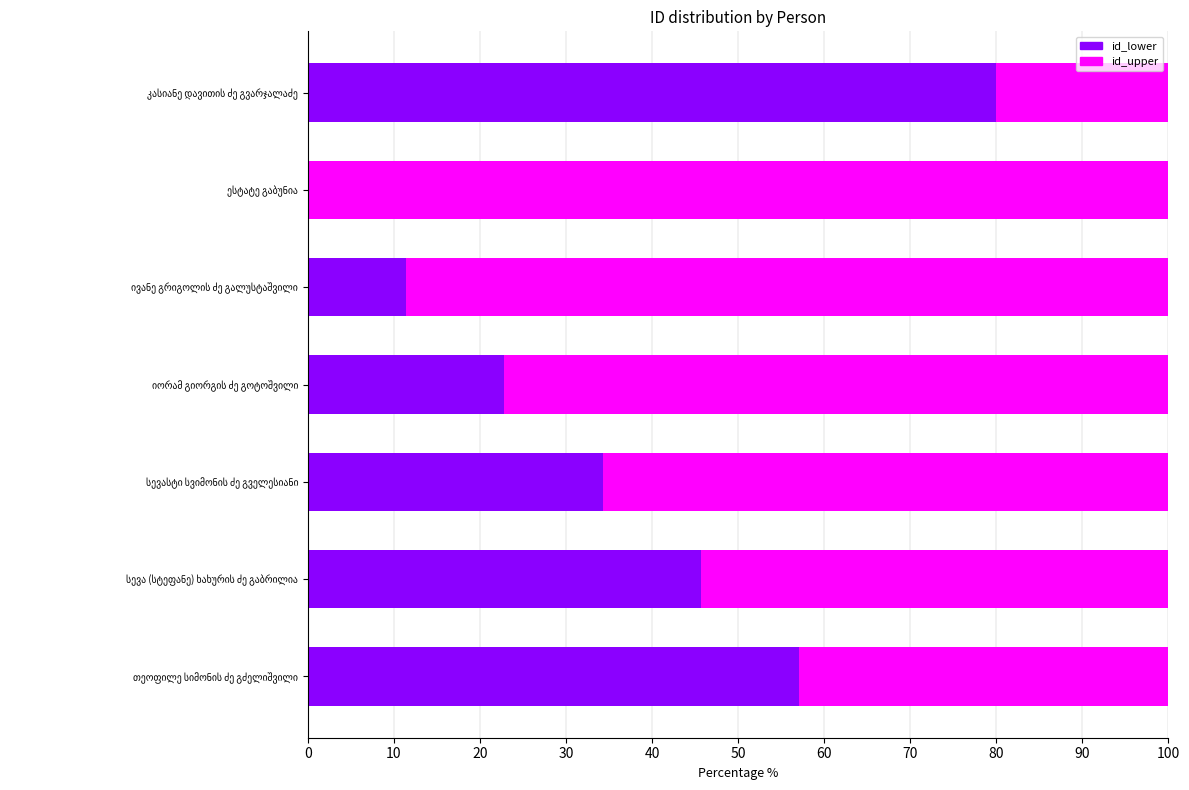

How many values in id_lower are above zero?

6